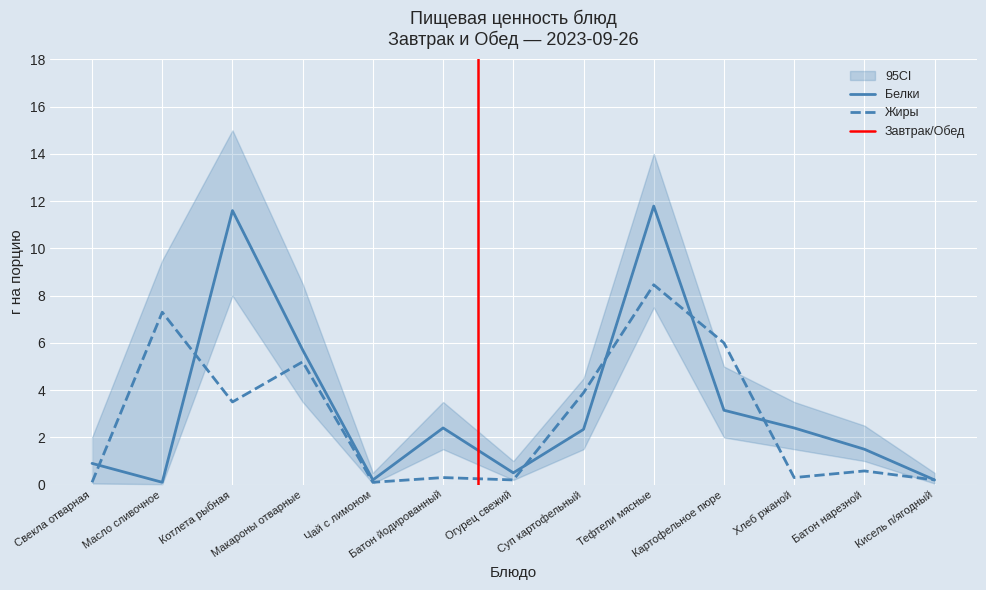

What is the difference between the Жиры values at Тефтели мясные and Макароны отварные?

3.3